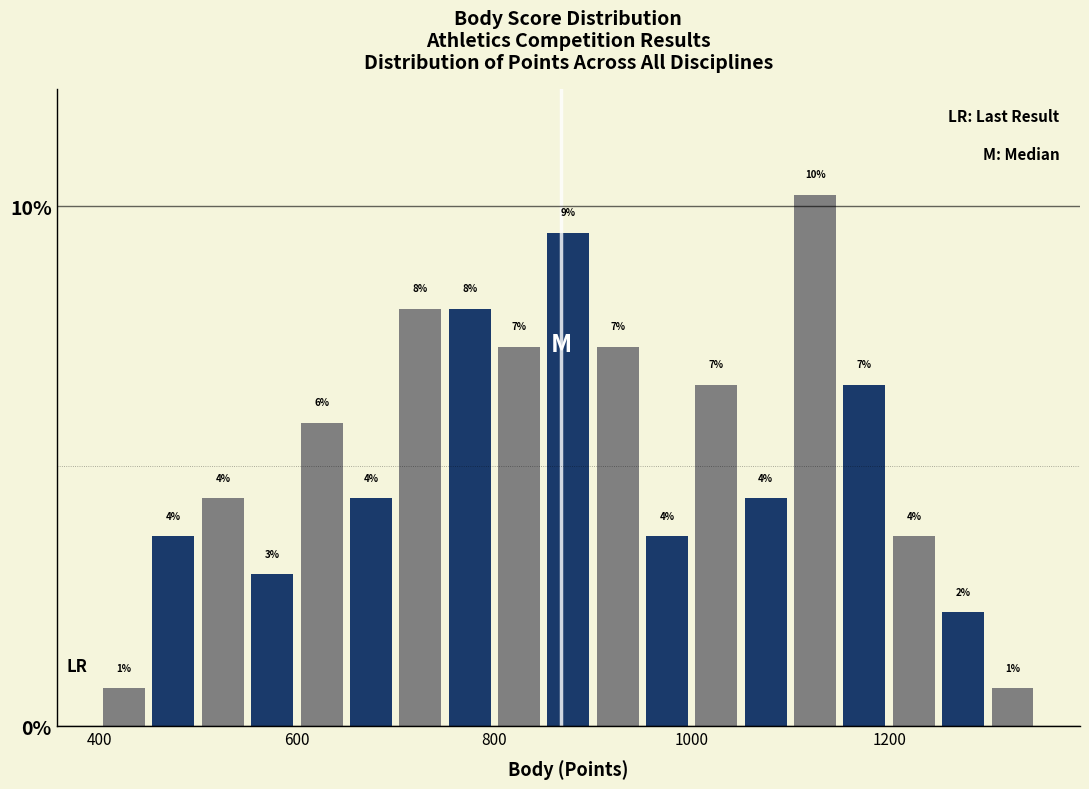

Read against the x-axis, roughly where is the centre of the tallest bar?

1120